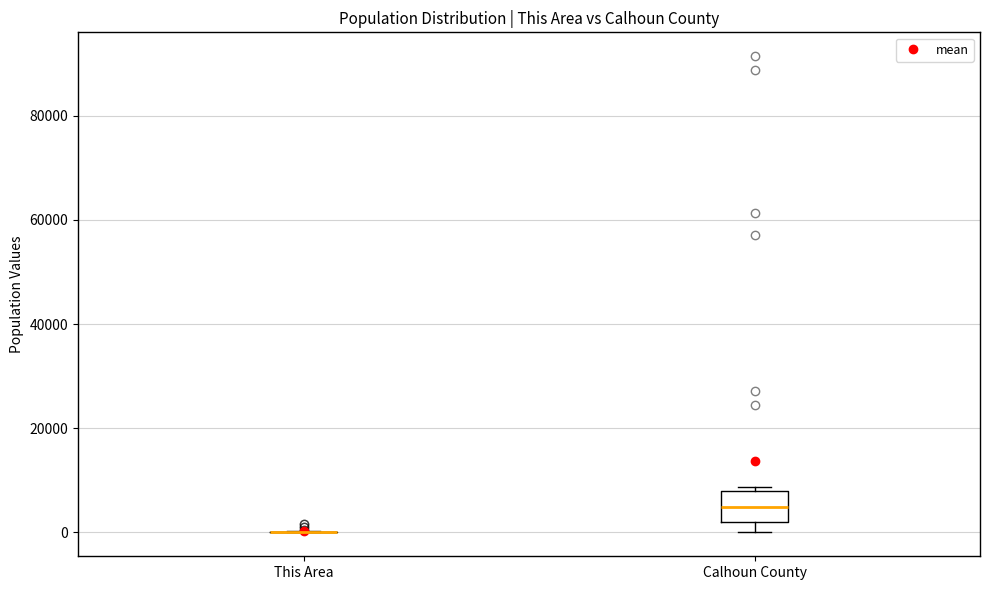

Reading left to right, transcribe this box plot: for each box, give where its median line is, the range the box spans, and where its two whiskers end, as read against the y-axis. The values are not printed on the chart, so give them approximately, as read against the axis.

This Area: box collapsed to a line at 0, whiskers 0 to 0
Calhoun County: median 4000, box 2000 to 8000, whiskers 0 to 8000 (just above the box's upper edge)